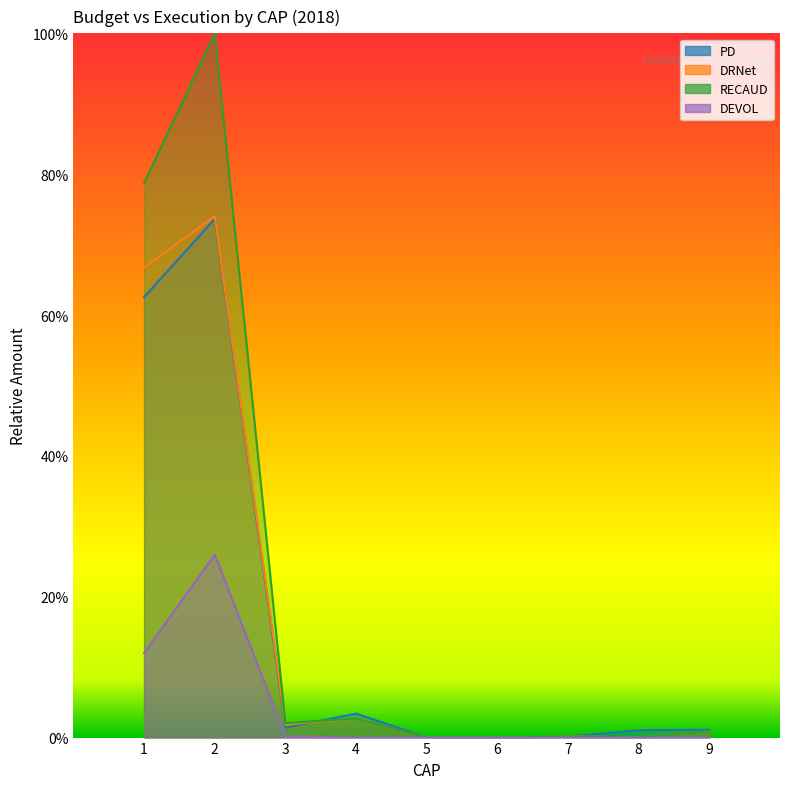

True or false: RECAUD has more than 2 points higher than both neighbors.

True